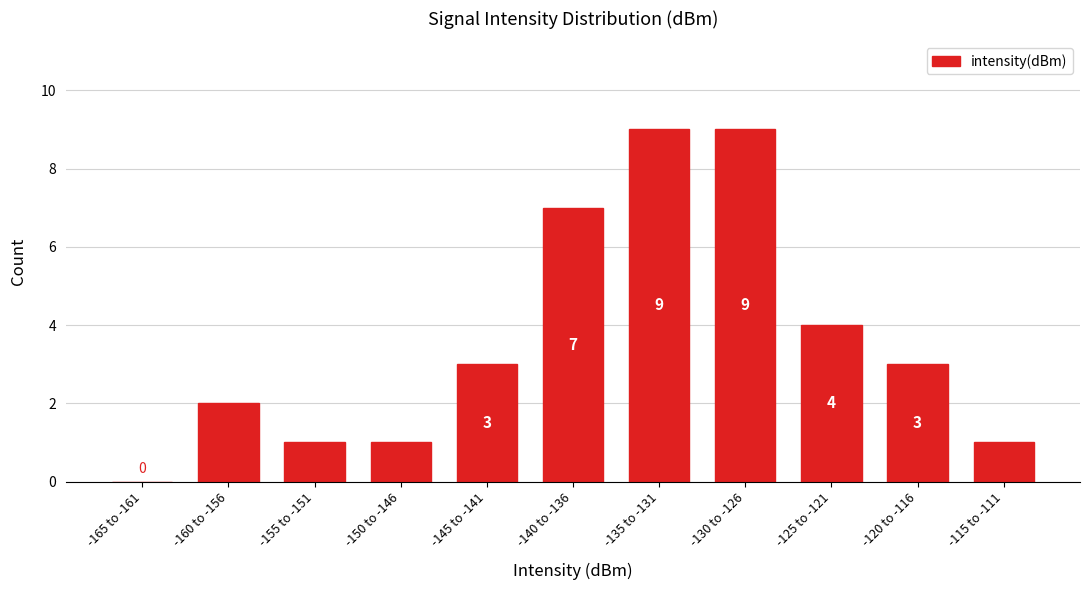

Reading left to right, what are all the values shown in this chart?

-165 to -161=0	-160 to -156=2	-155 to -151=1	-150 to -146=1	-145 to -141=3	-140 to -136=7	-135 to -131=9	-130 to -126=9	-125 to -121=4	-120 to -116=3	-115 to -111=1